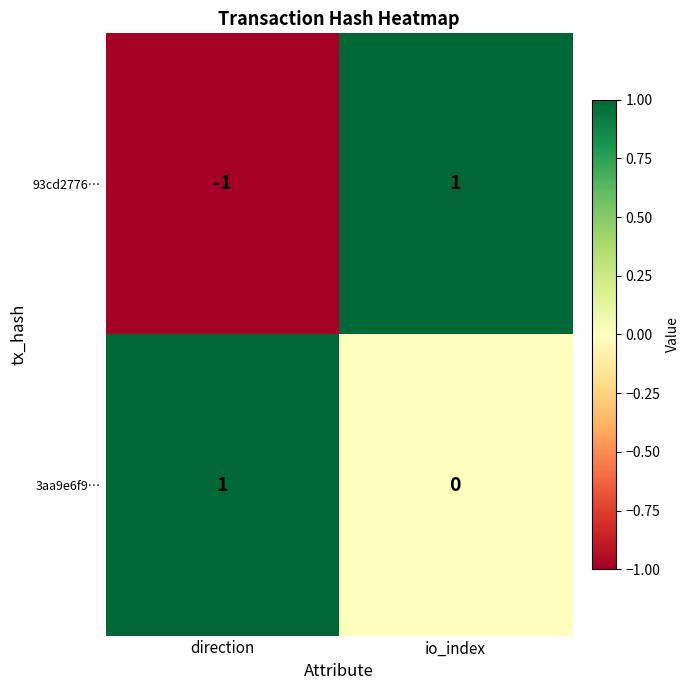

List the labels in order of 93cd2776… value, largest first.

io_index, direction